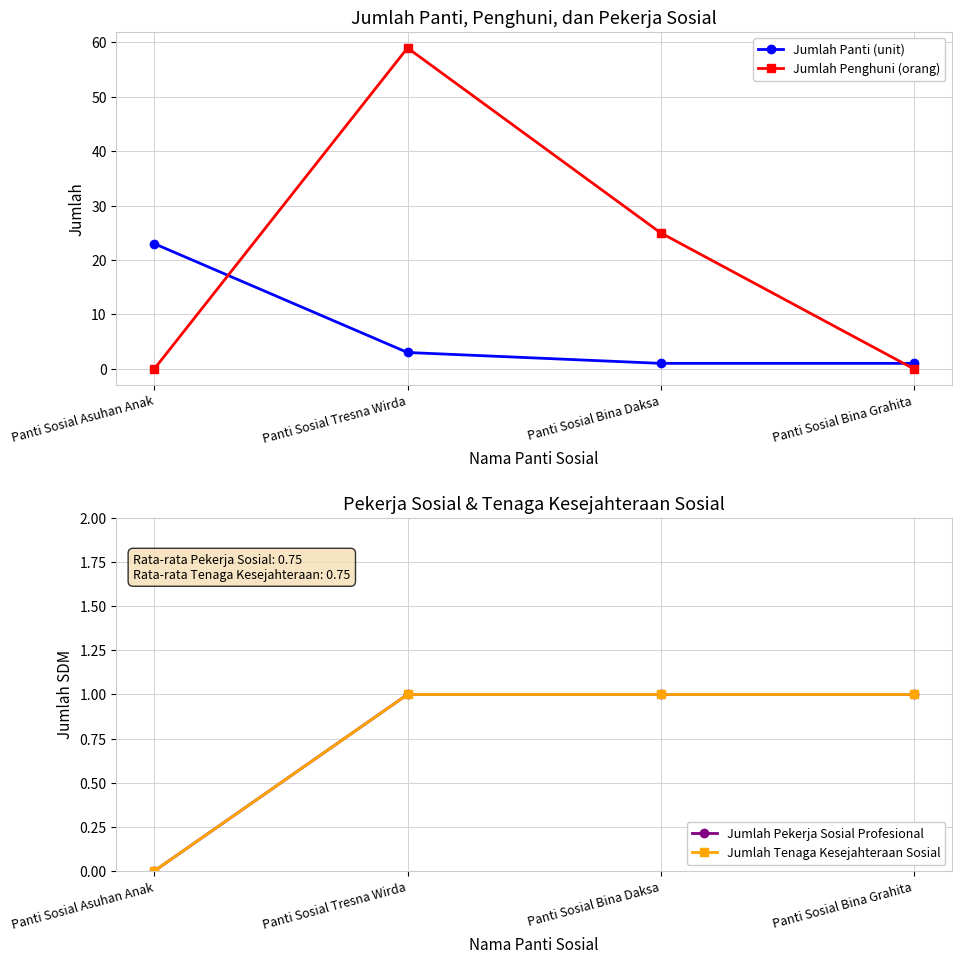

Reading left to right, transcribe all the data shown in this chart.

Jumlah Panti (unit): 23	3	1	1
Jumlah Penghuni (orang): 0	59	25	0
Jumlah Pekerja Sosial Profesional: 0	1	1	1
Jumlah Tenaga Kesejahteraan Sosial: 0	1	1	1